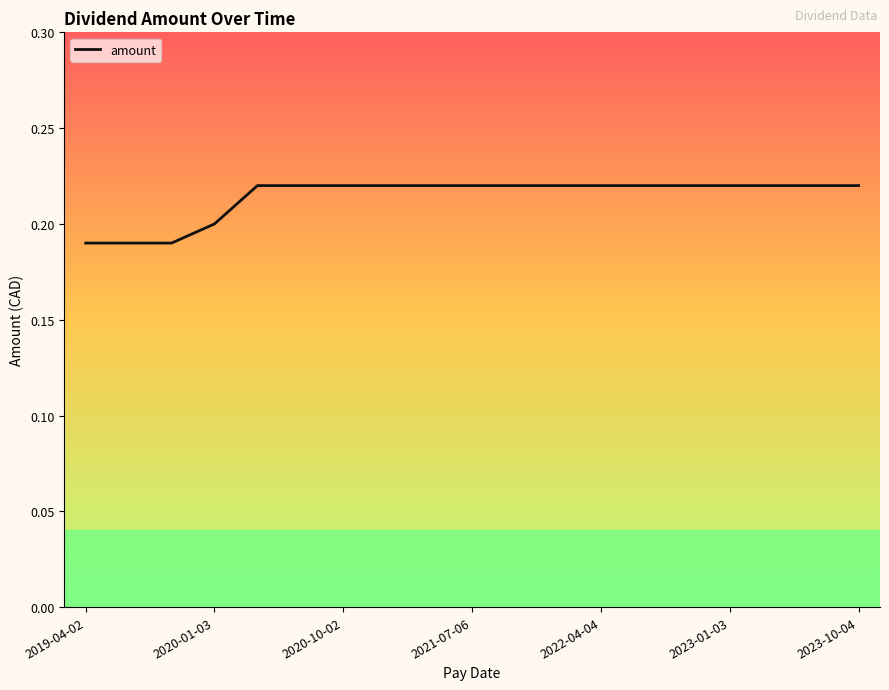

Does the chart have visible grid lines?

No